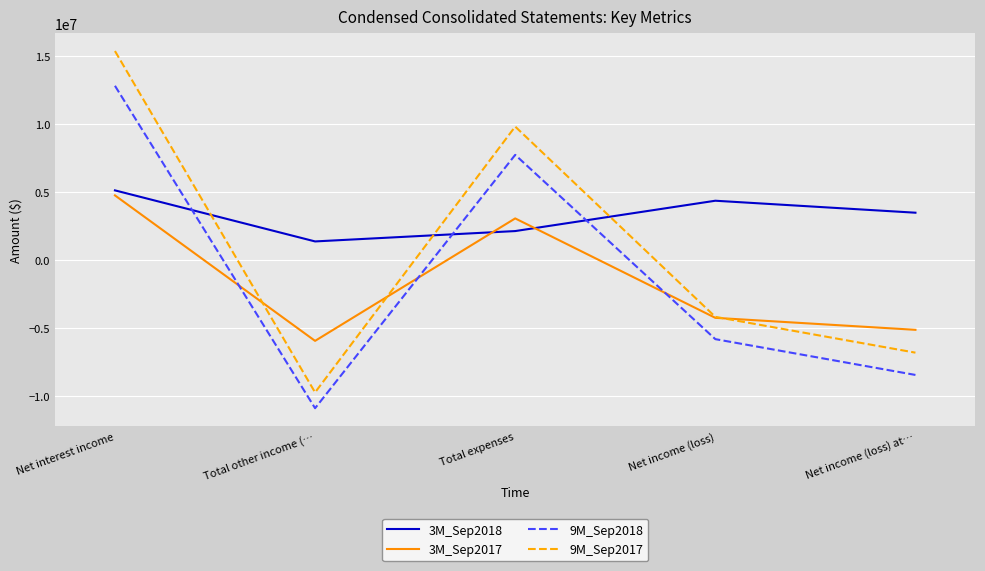

What is the difference between the 9M_Sep2018 values at Net interest income and Total expenses?

5076960